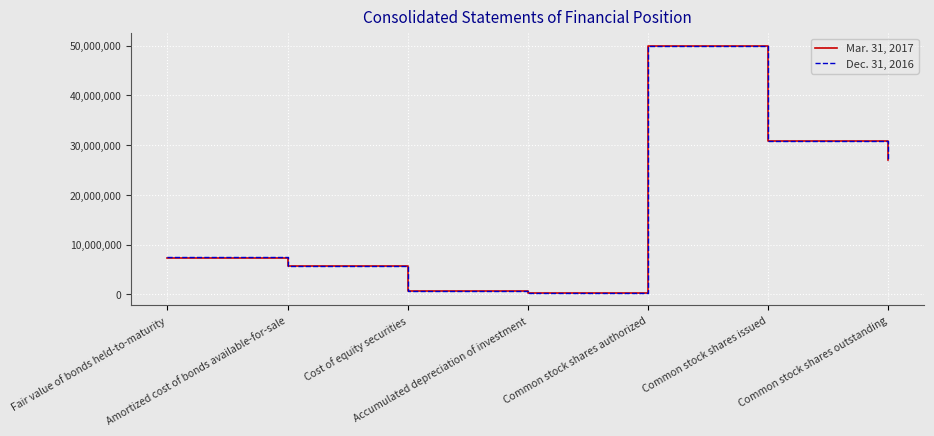

Rank the series by their average value, from lowest to highest.

Mar. 31, 2017, Dec. 31, 2016